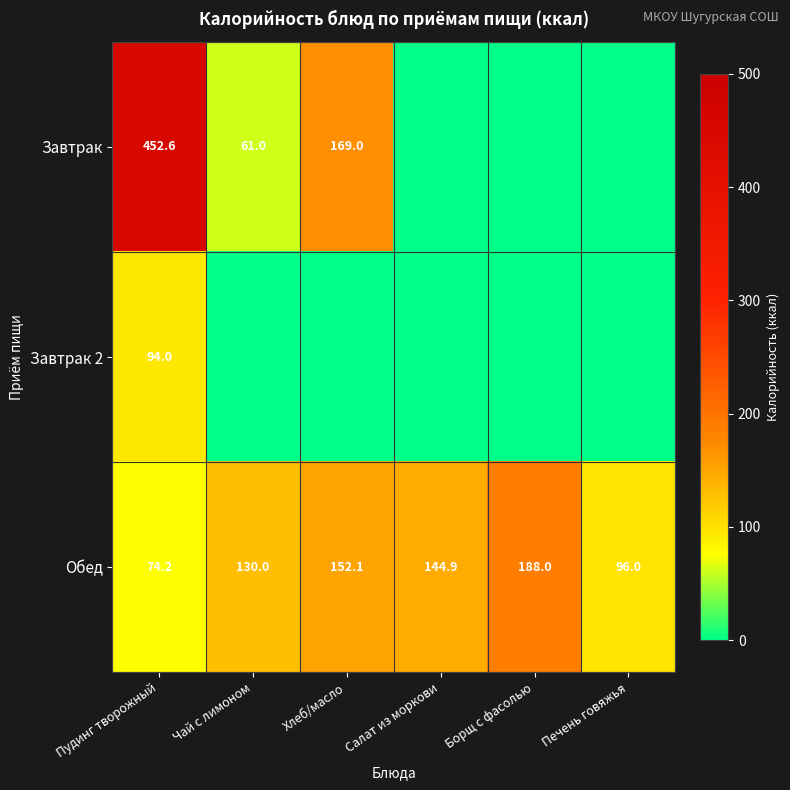

What is the lowest value of the Обед series?

74.2